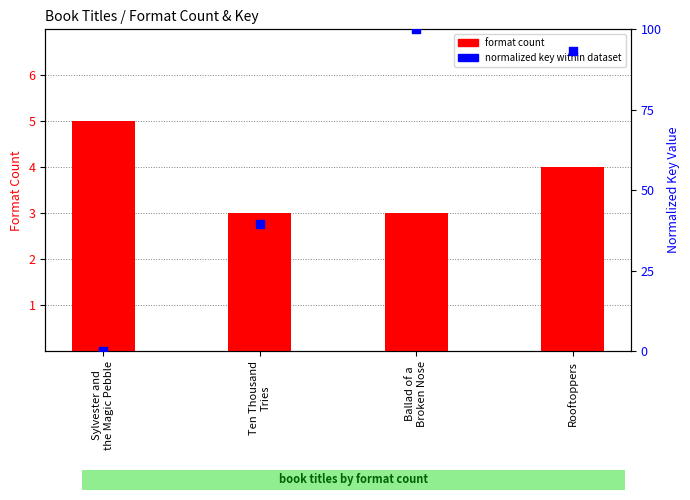

Is the value of format count at Ten Thousand
Tries greater than the value of normalized key (0-100) at Rooftoppers?

No